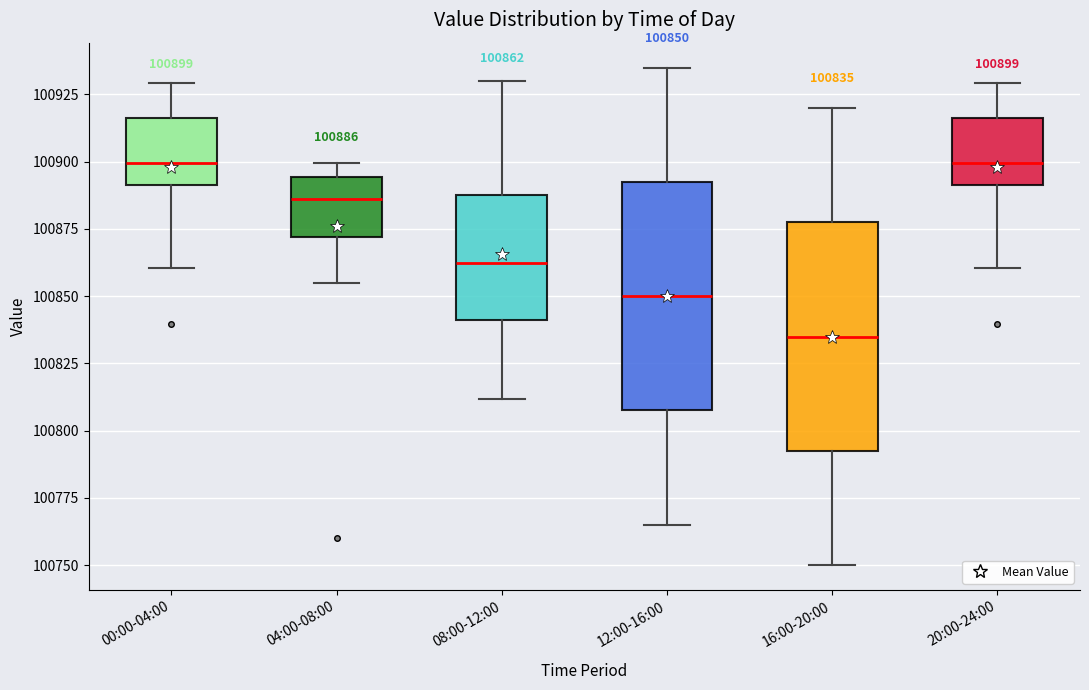

Which box's median line is the lowest?

16:00-20:00